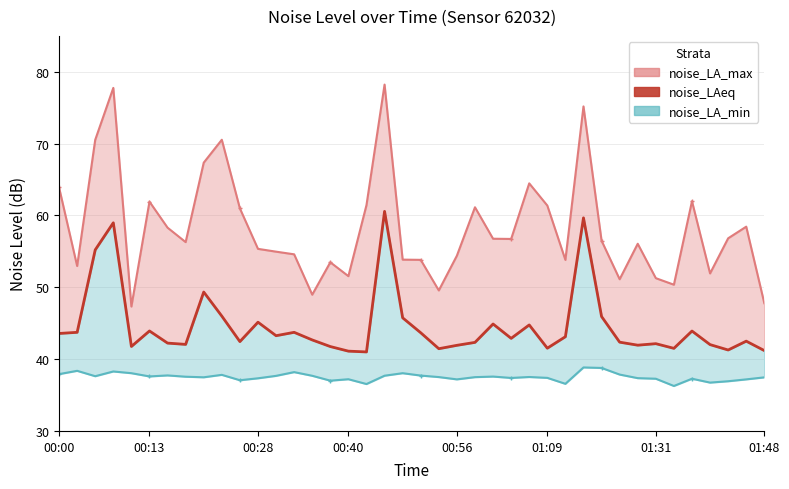

List the series in order of their overall mean, highest first.

noise_LA_max, noise_LAeq, noise_LA_min